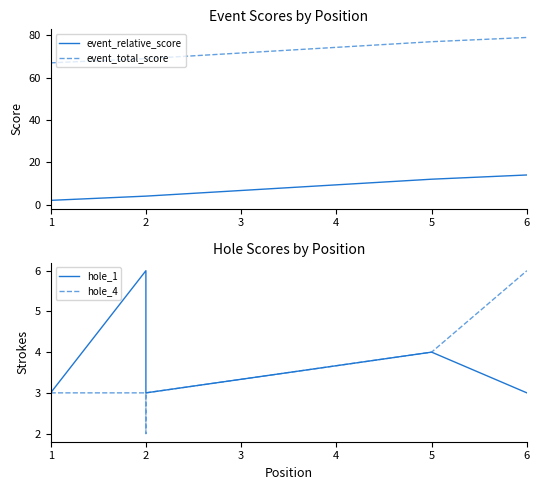

Does the chart display data point markers on the line(s)?

No